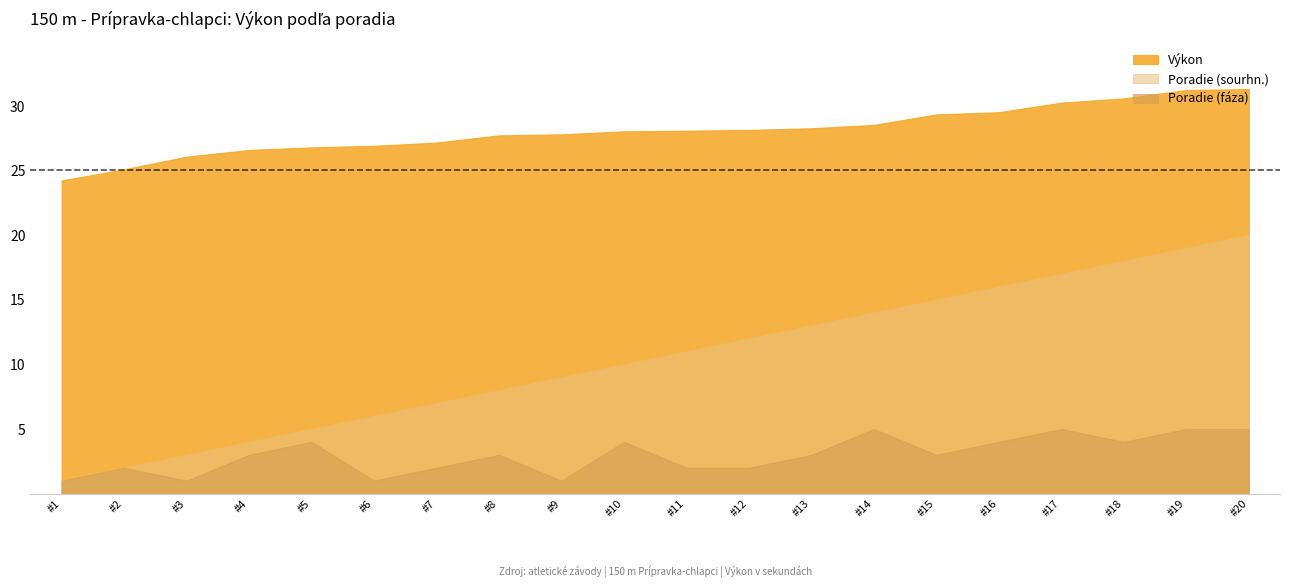

Which category has the highest value in the Poradie (sourhn.) series?

#20